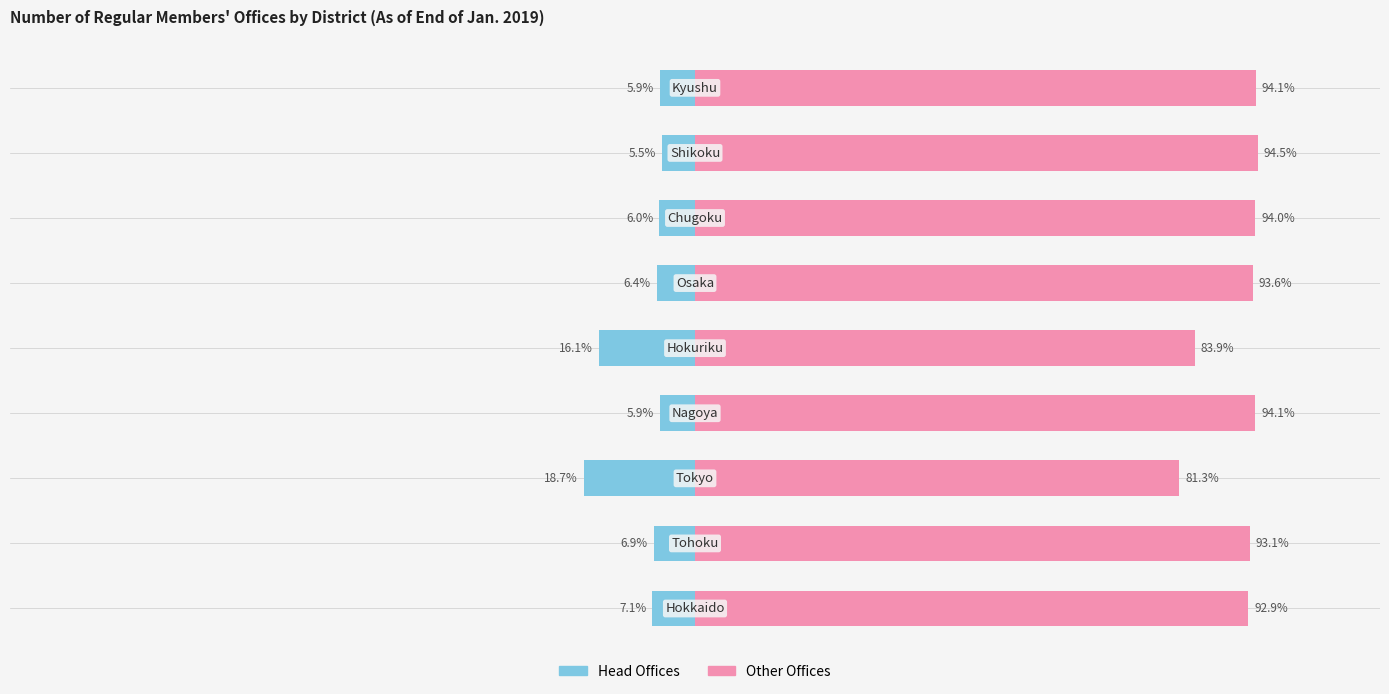

Where is Other Offices nearest to the value 87?

4